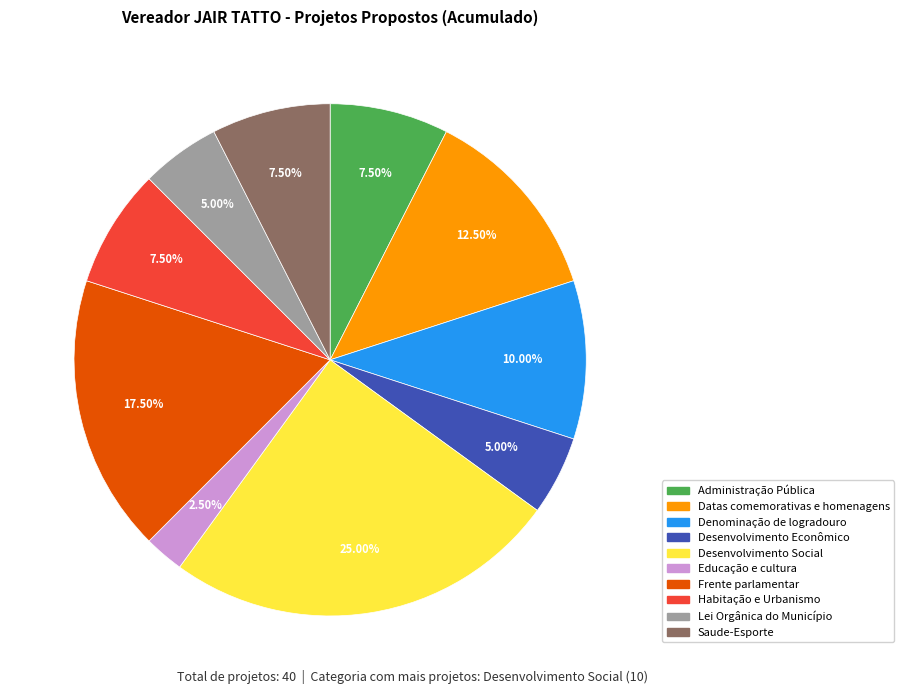

To the nearest percent, what is the average slice percentage?

10%